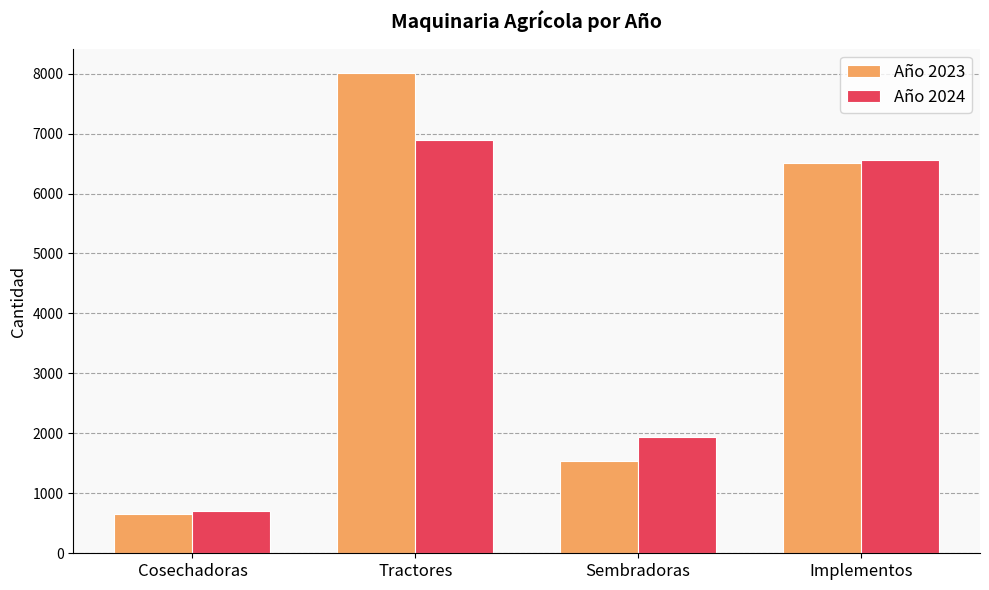

Where is Año 2024 nearest to the value 3804?

Sembradoras